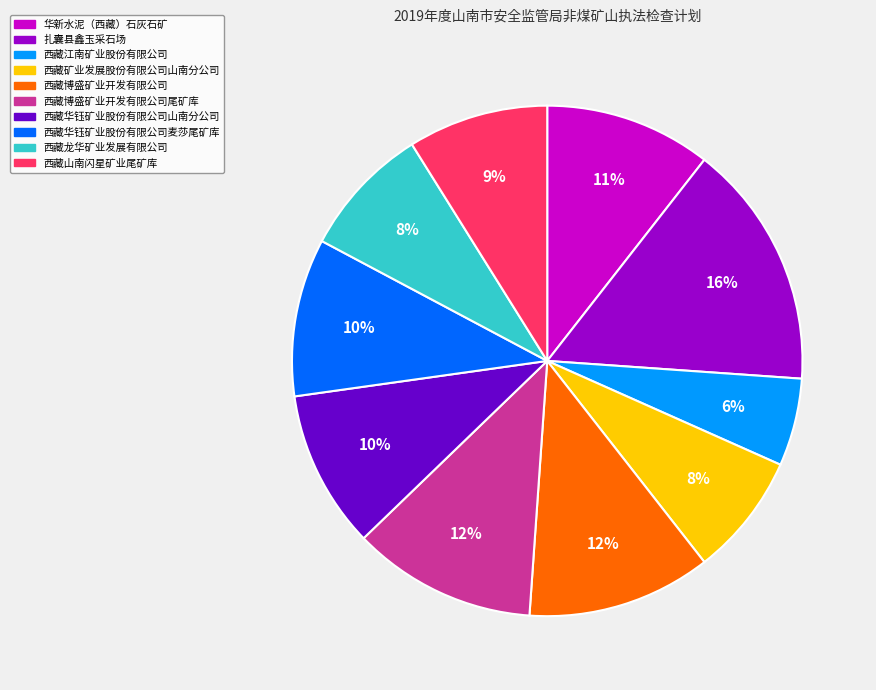

To the nearest percent, what is the difference between the largest and smallest slice percentages?

10%